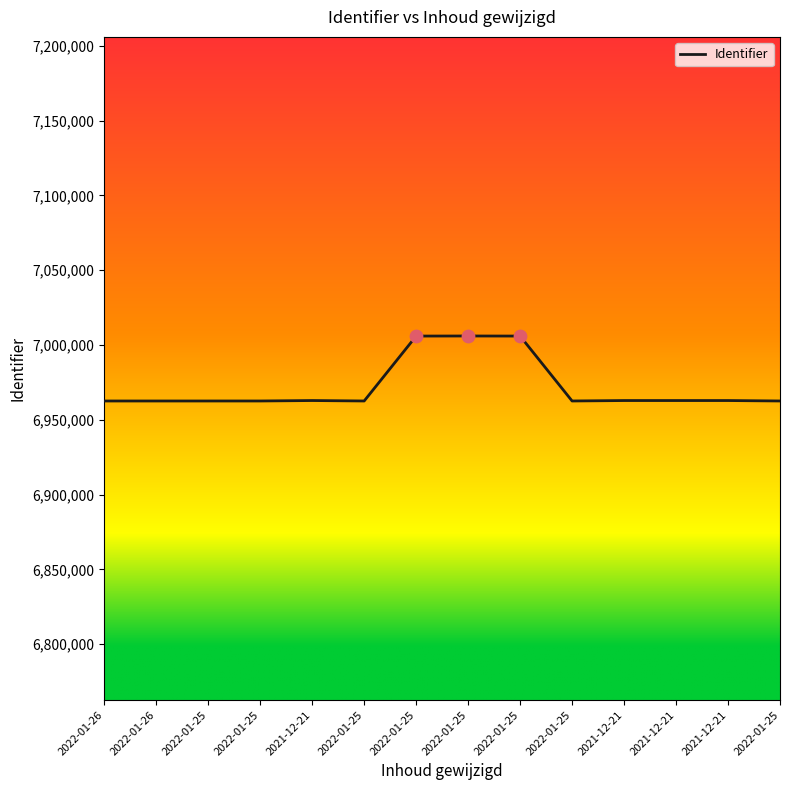

Is this an area chart (filled region under the line)?

No